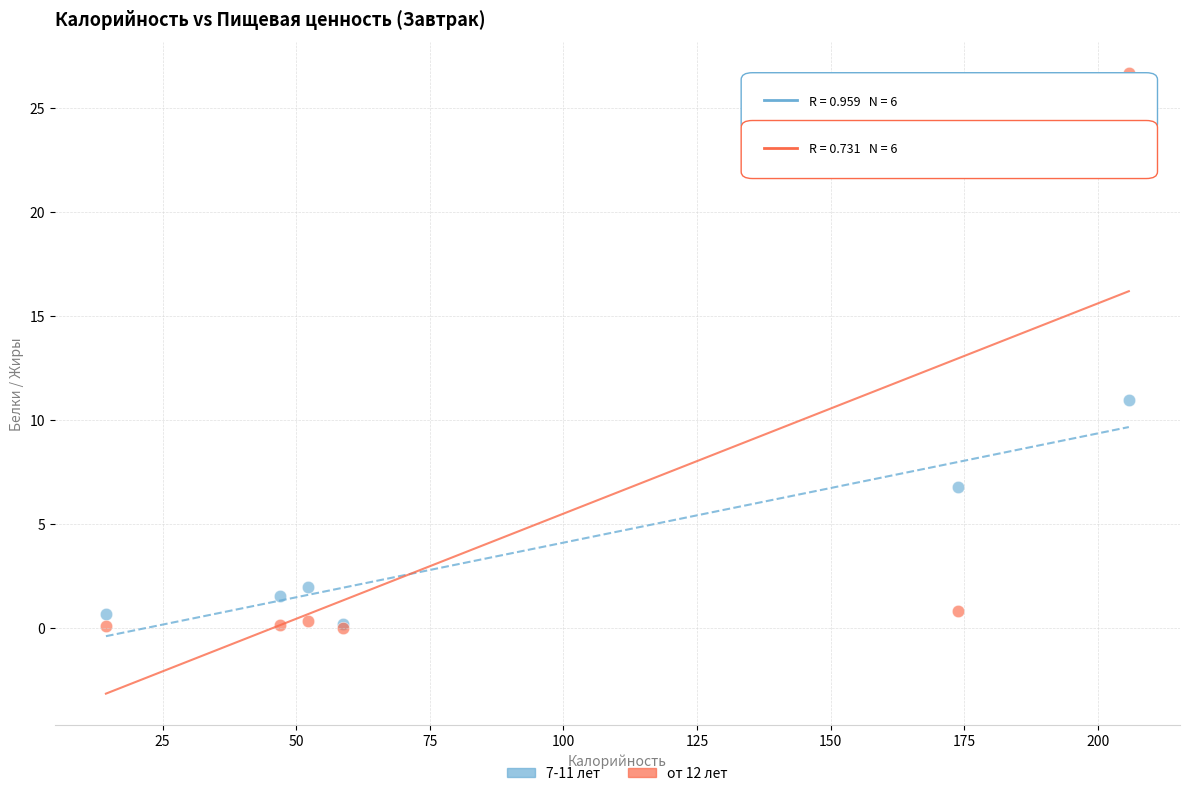

Across all series, what Y value is closest to 13?

10.9